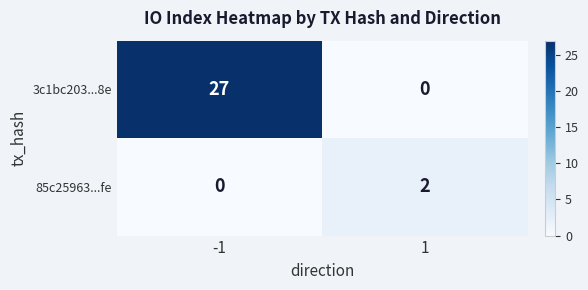

List the series in order of their peak value, lowest first.

85c25963...fe, 3c1bc203...8e